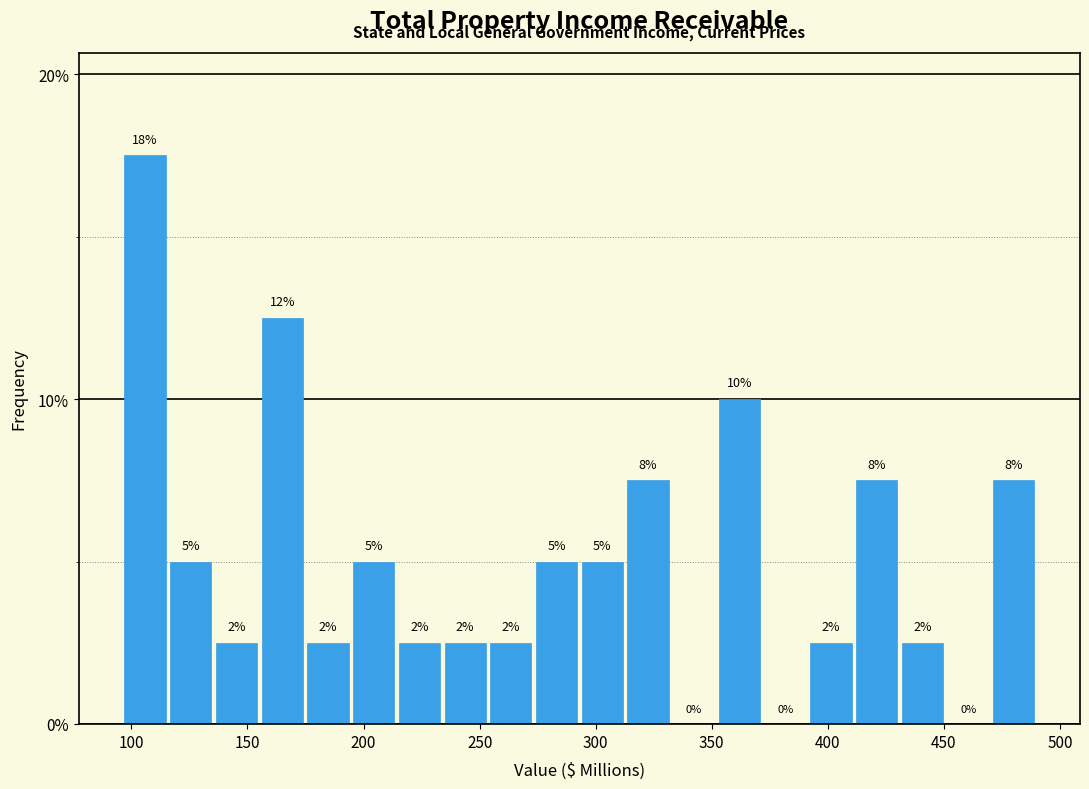

Around what value on the x-axis is the tallest bar? Give the approximate position of its centre, as read against the axis.

105